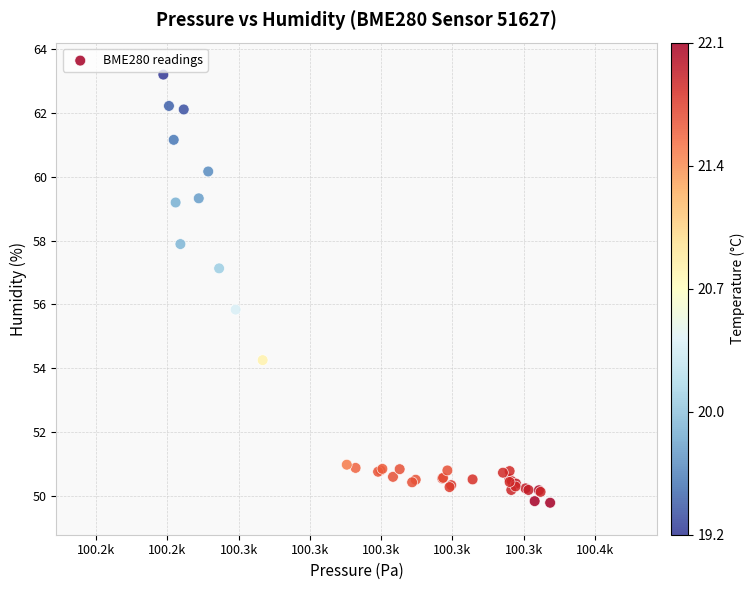

What Y value in the scatter plot is closest to 56?

55.8